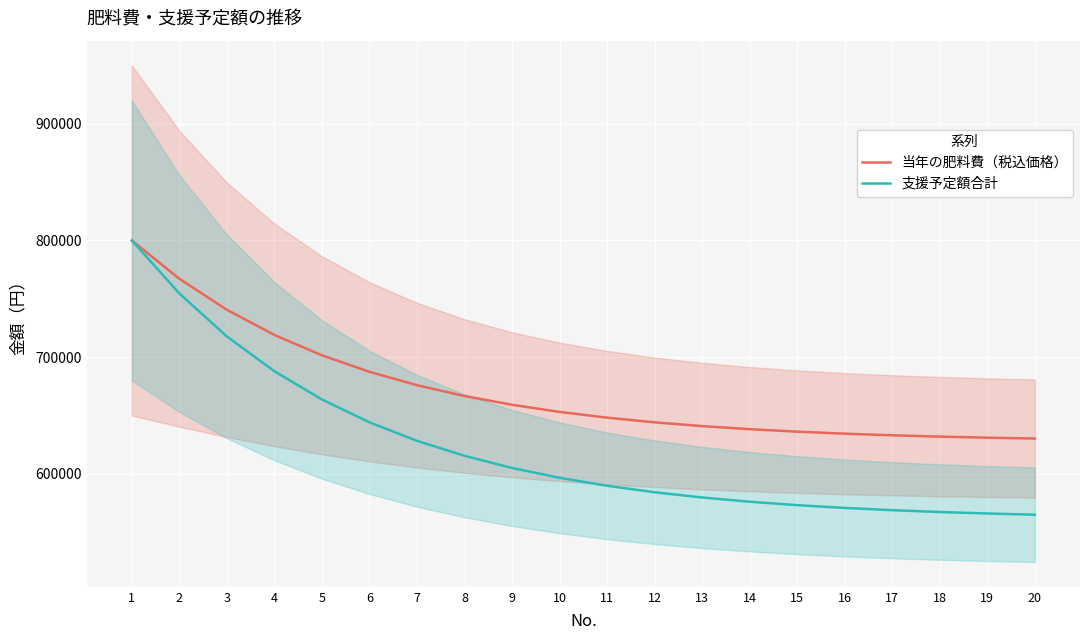

The value of 支援予定額合計 at 10 is 137311.4. True or false?

False